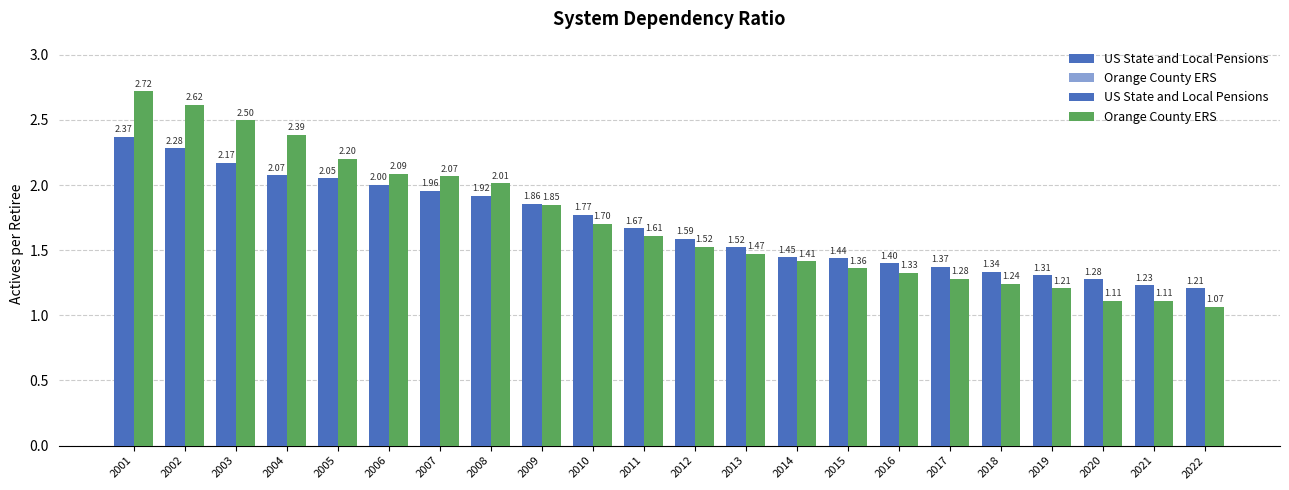

Reading right to left, what are all the values shown in this chart?

US State and Local Pensions: 2022=1.2	2021=1.2	2020=1.3	2019=1.3	2018=1.3	2017=1.4	2016=1.4	2015=1.4	2014=1.4	2013=1.5	2012=1.6	2011=1.7	2010=1.8	2009=1.9	2008=1.9	2007=2.0	2006=2.0	2005=2.1	2004=2.1	2003=2.2	2002=2.3	2001=2.4
Orange County ERS: 2022=1.1	2021=1.1	2020=1.1	2019=1.2	2018=1.2	2017=1.3	2016=1.3	2015=1.4	2014=1.4	2013=1.5	2012=1.5	2011=1.6	2010=1.7	2009=1.8	2008=2.0	2007=2.1	2006=2.1	2005=2.2	2004=2.4	2003=2.5	2002=2.6	2001=2.7